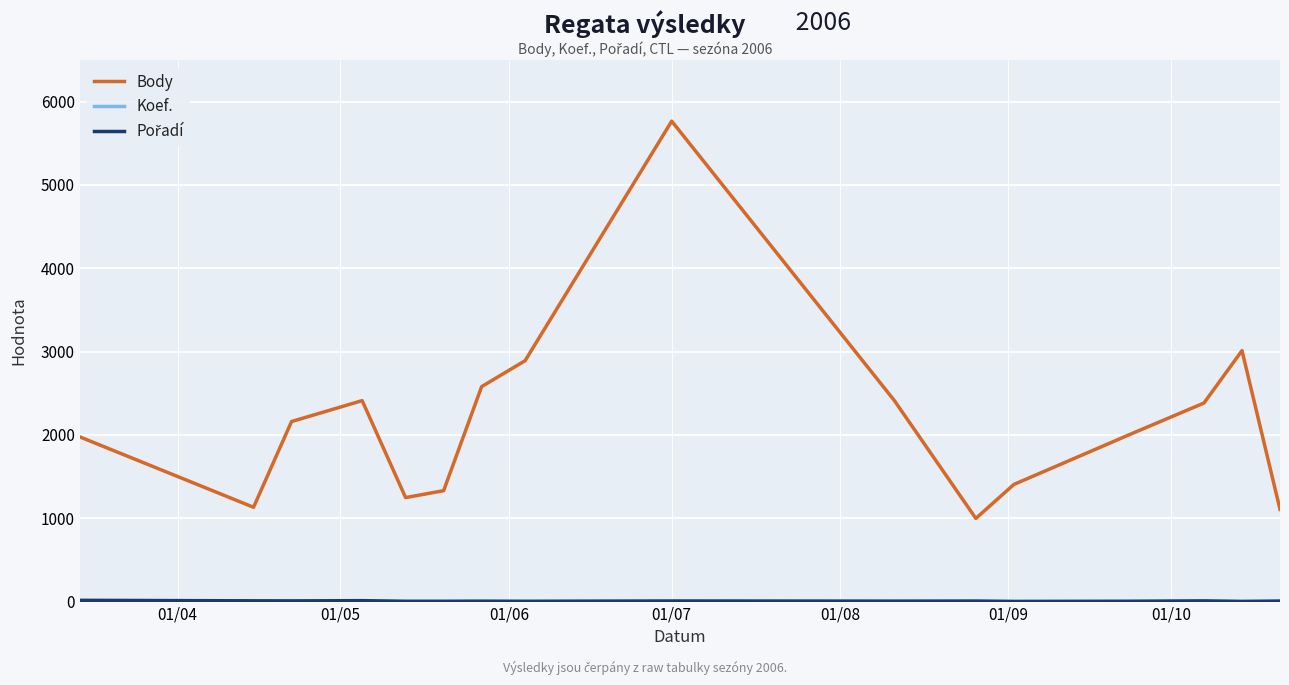

Which series has the largest total across all categories?

Body